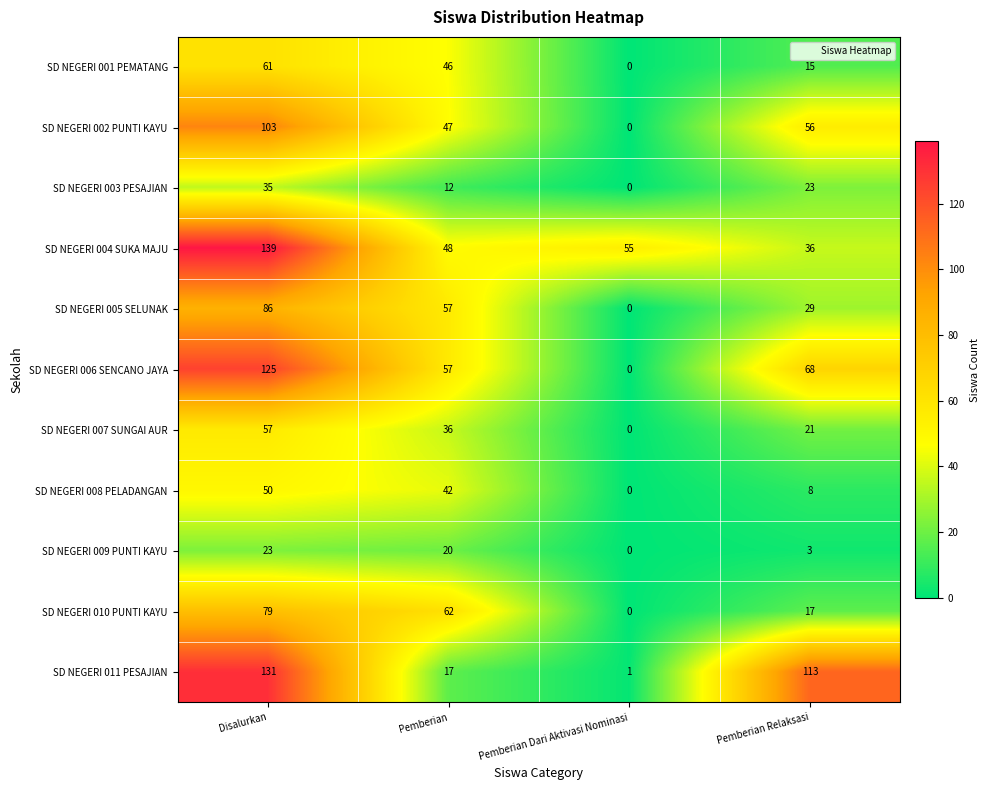

What is the sum of all SD NEGERI 006 SENCANO JAYA values?

250